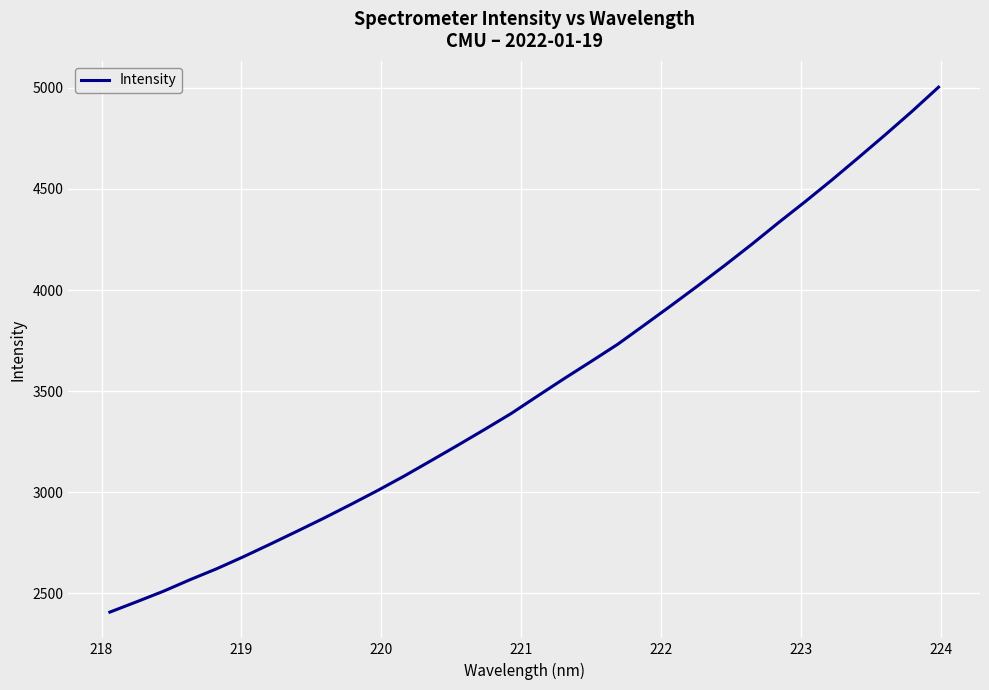

What is the difference between the maximum and minimum values?

2595.8